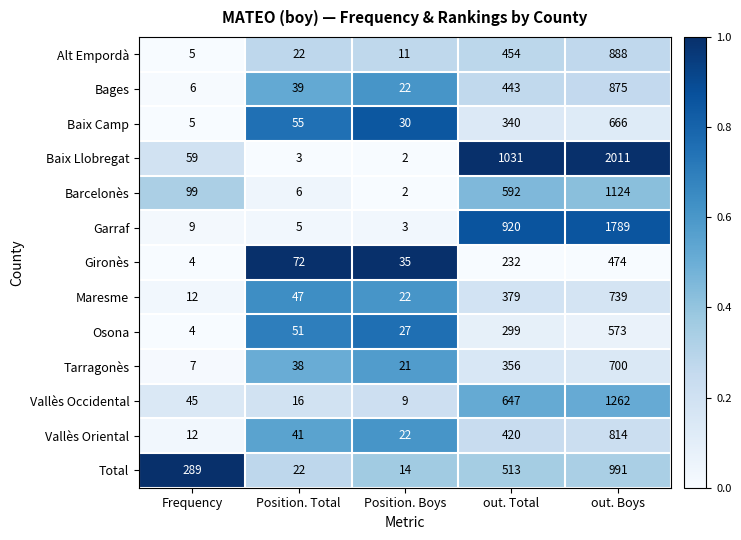

What is the average value of the Garraf series?

545